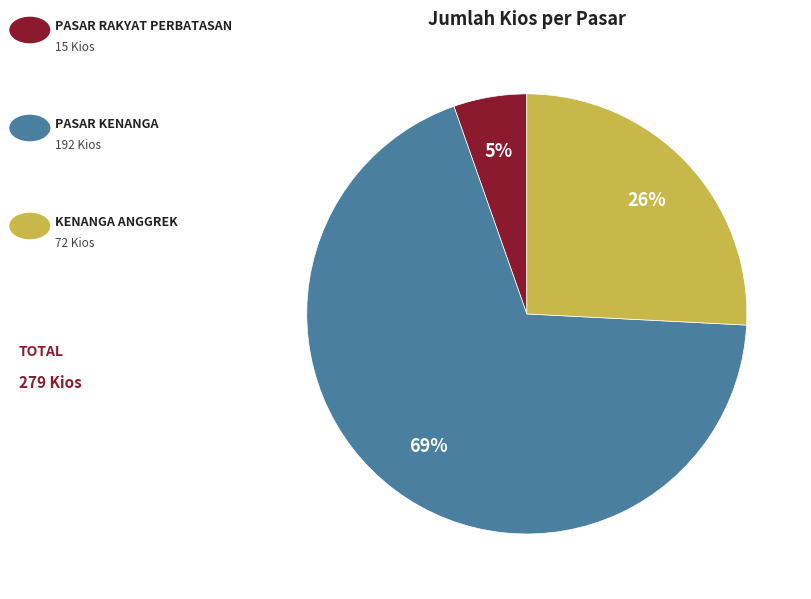

Count the number of slices in the pie.

3